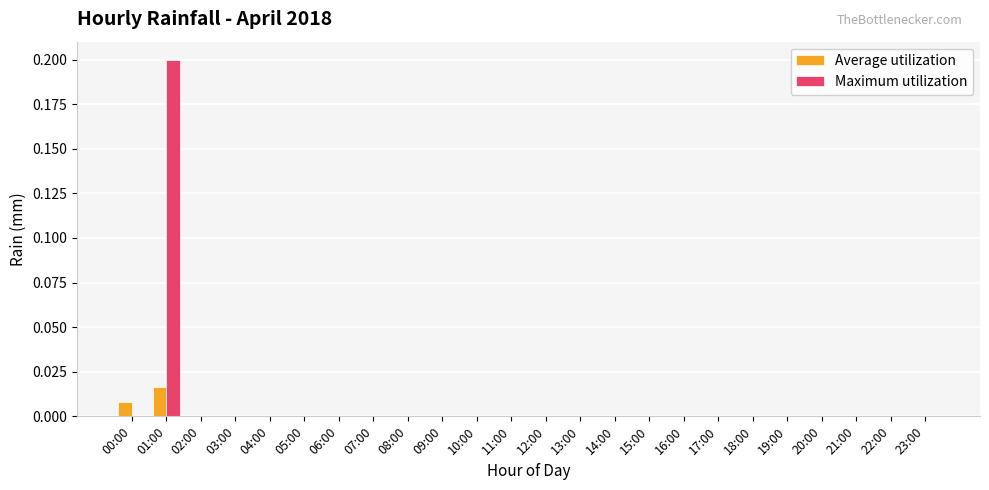

Is it true that Maximum utilization equals -0.1 at 14:00?

False